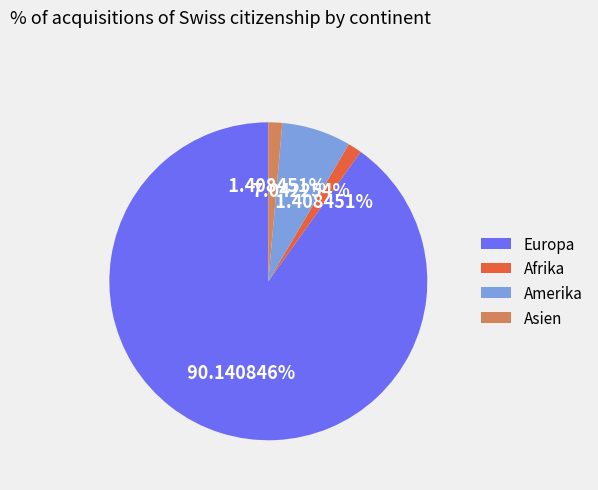

Which category has the biggest portion of the pie?

Europa